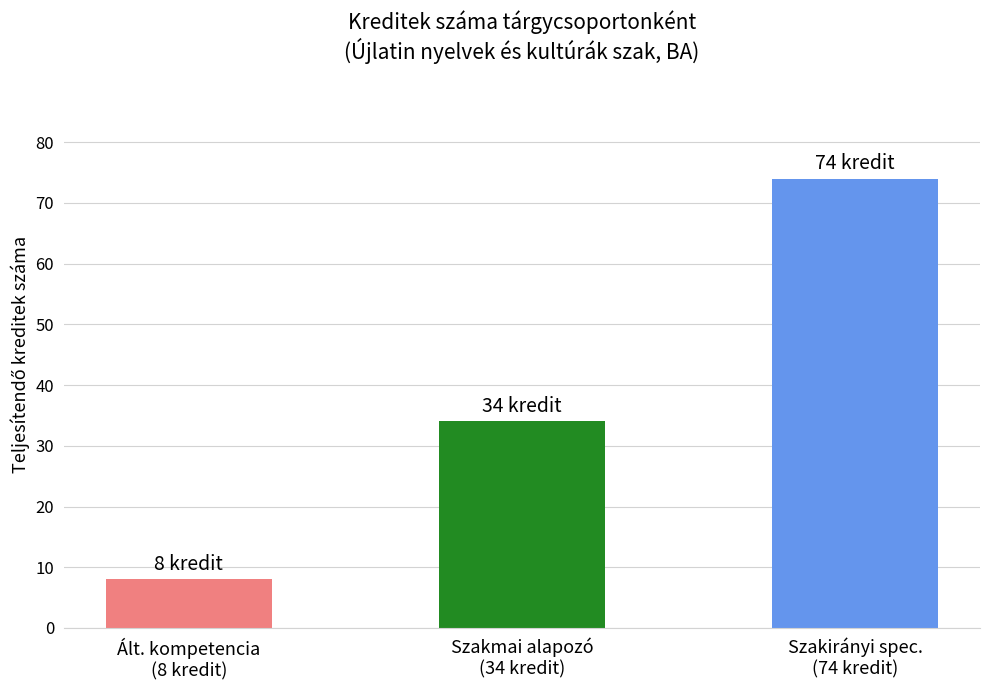

Is it true that the value at Szakmai alapozó
(34 kredit) is 10?

False